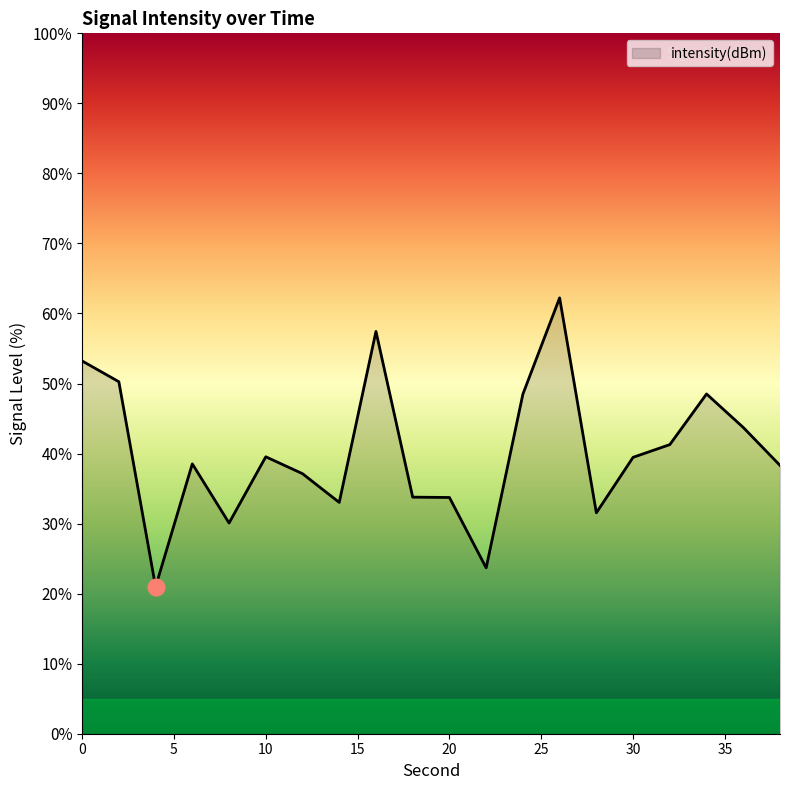

What is the difference between the maximum and minimum values?

41.3